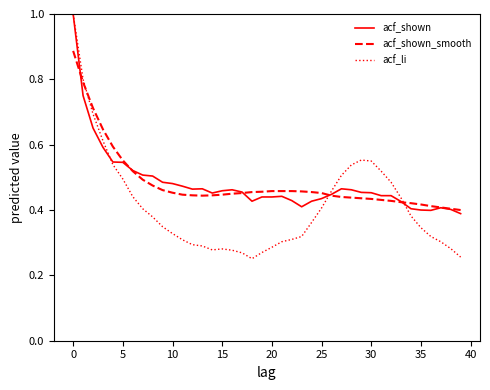

In acf_li, how many points are lower than both neighbors (excluding endpoints)?

2